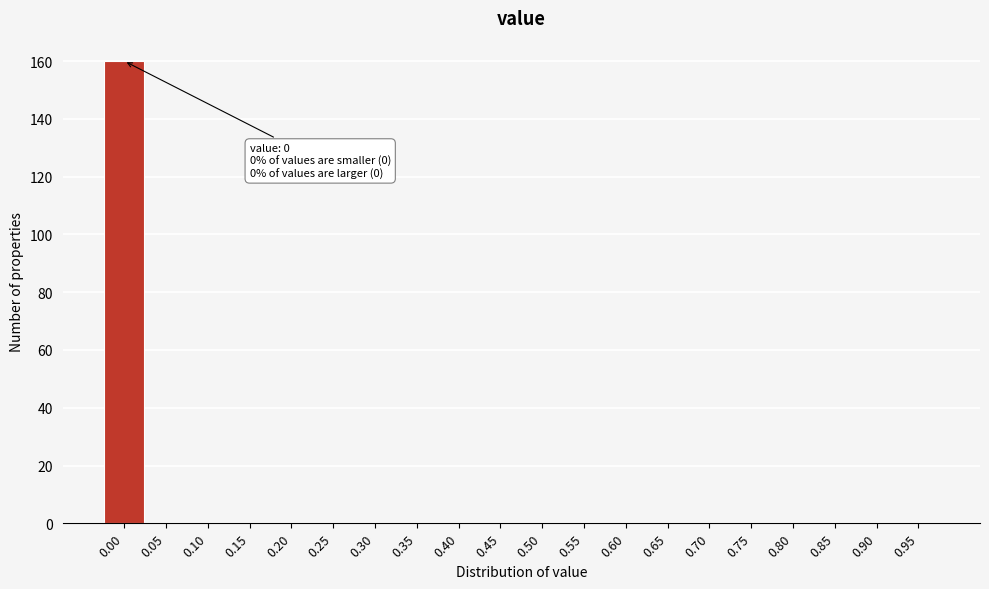

Reading left to right, list all the values displayed in this chart.

0.00=160	0.05=0	0.10=0	0.15=0	0.20=0	0.25=0	0.30=0	0.35=0	0.40=0	0.45=0	0.50=0	0.55=0	0.60=0	0.65=0	0.70=0	0.75=0	0.80=0	0.85=0	0.90=0	0.95=0